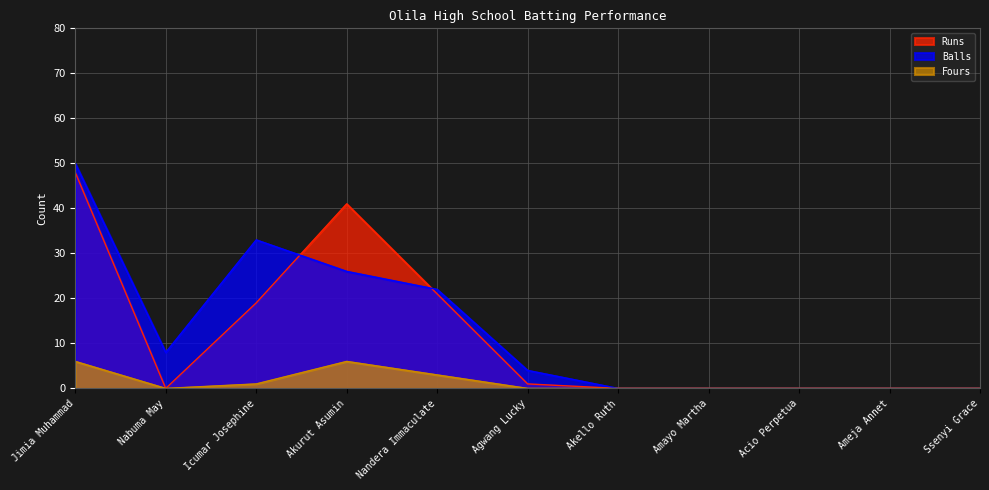

Which has a higher value, Nandera Immaculate or Ssenyi Grace?

Nandera Immaculate